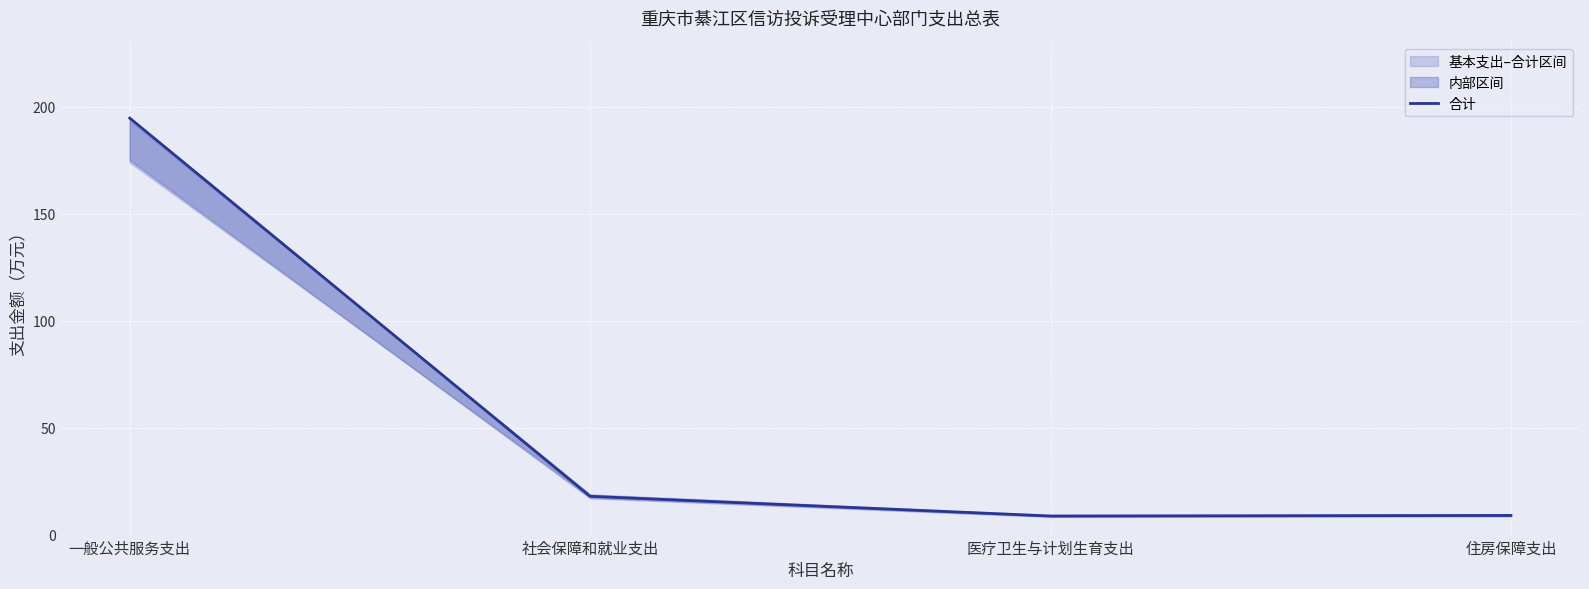

How many lines are shown in the chart?

1